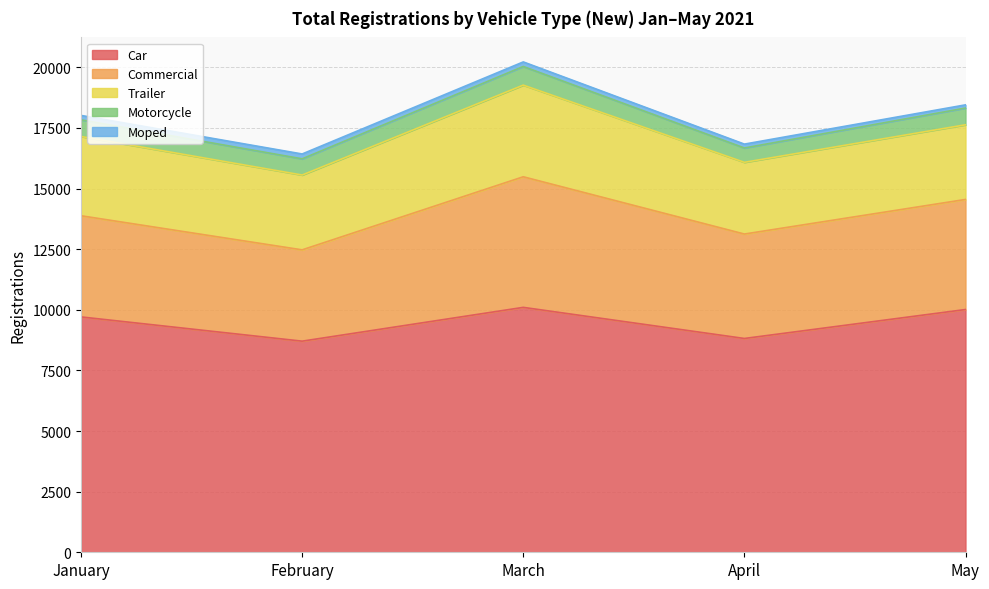

What is the highest value of the Car series?

10101